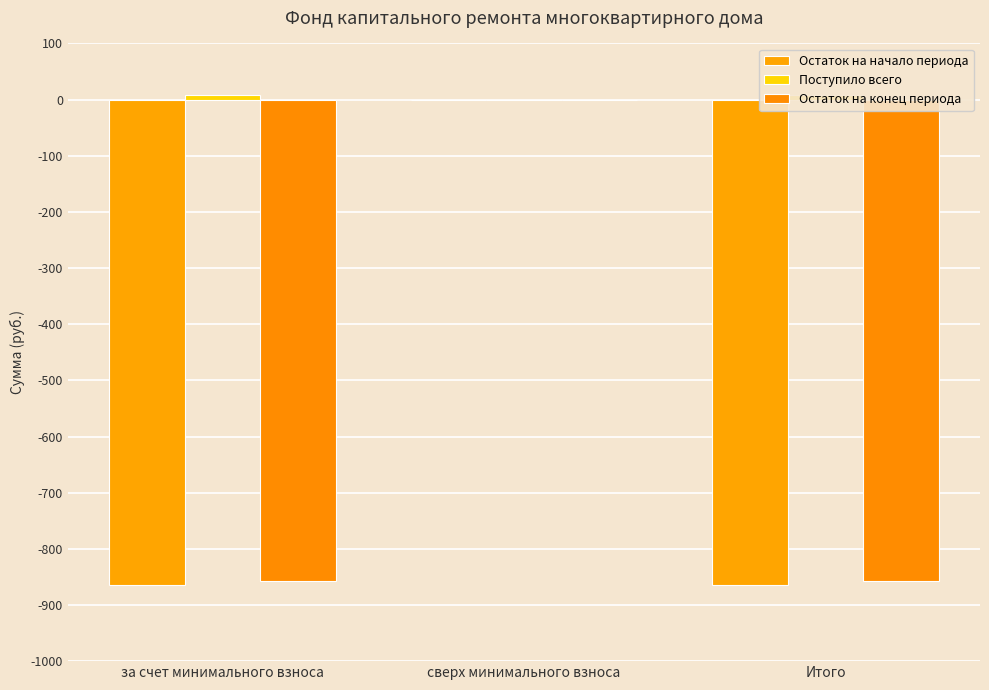

How many values in Остаток на конец периода are below zero?

2